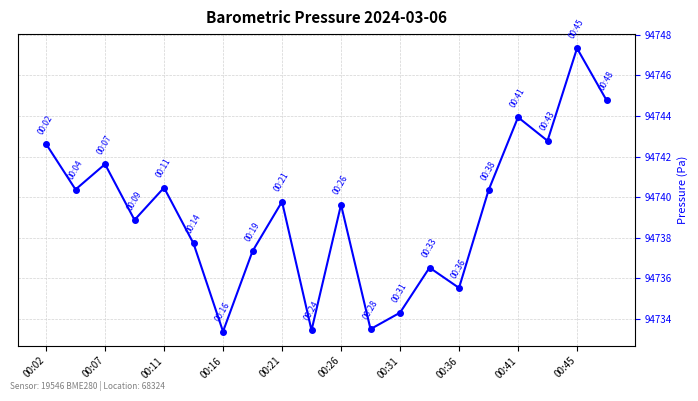

What is the average value?

94739.2